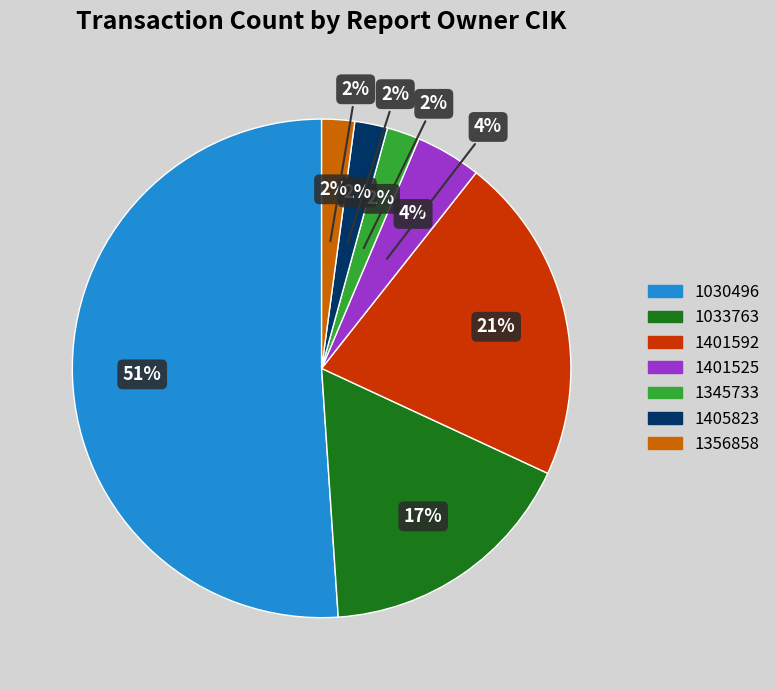

Rank the categories by value from lowest to highest.

1345733, 1405823, 1356858, 1401525, 1033763, 1401592, 1030496